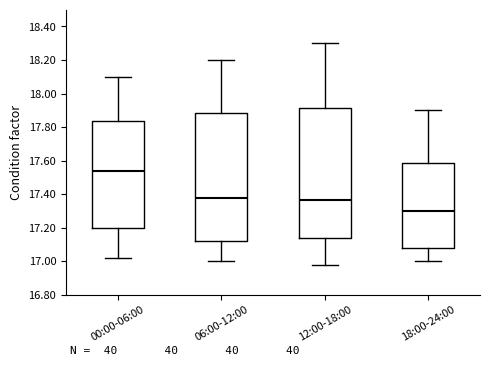

Where does the upper whisker of the box for 12:00-18:00 end on the y-axis? The values are not printed on the chart, so give them approximately, as read against the axis.

18.30